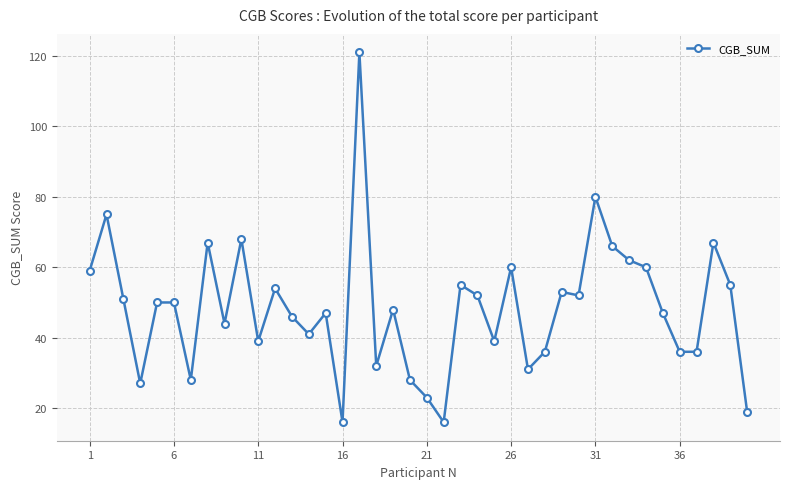

Is this an area chart (filled region under the line)?

No